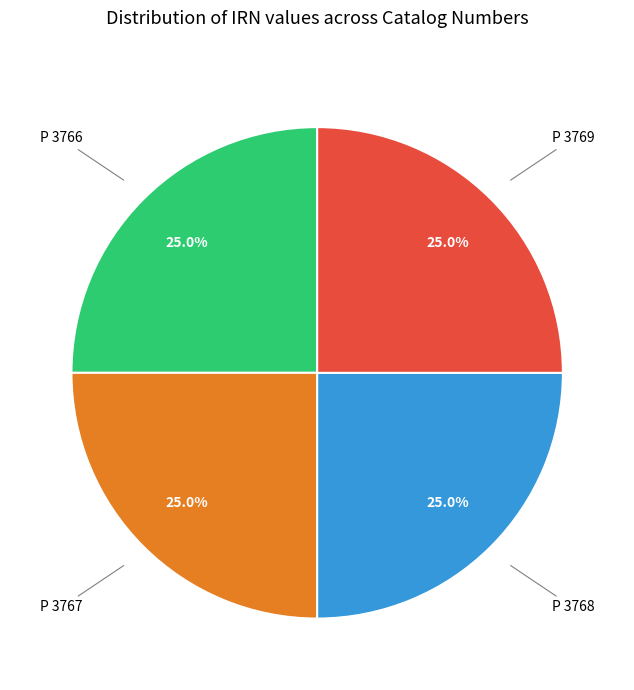

What is the total percentage of P 3768 and P 3767?

50.0%